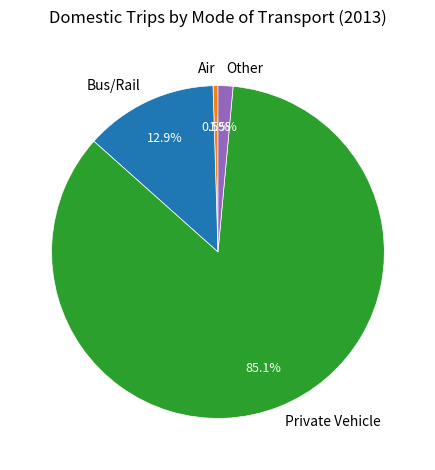

Is it true that Other is 11% of the pie?

False